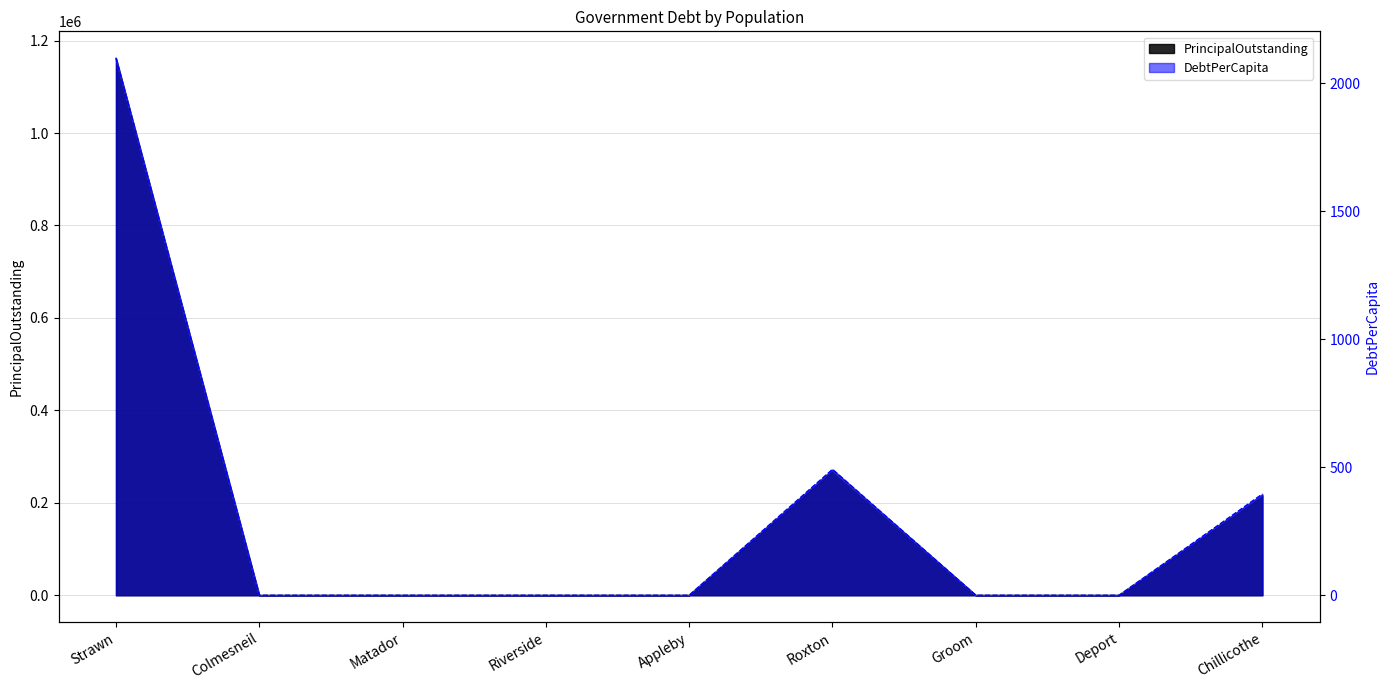

Where is PrincipalOutstanding nearest to the value 581000?

Roxton